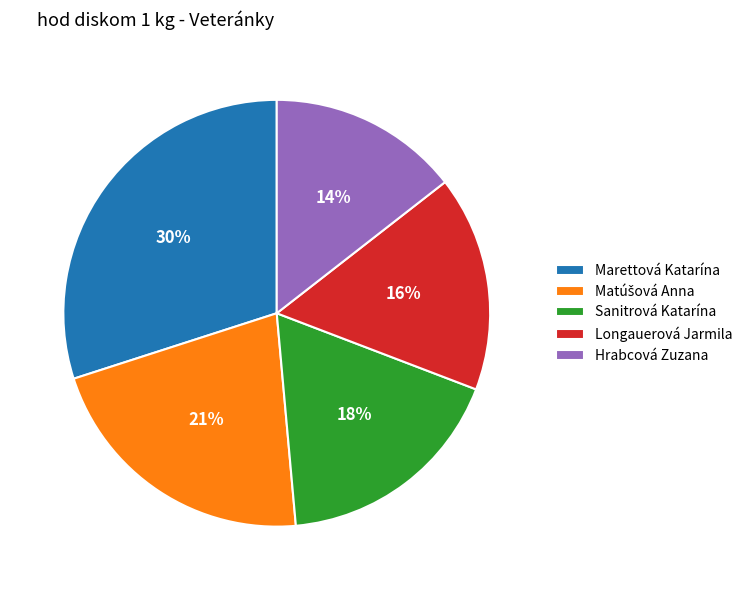

Does Hrabcová Zuzana represent more than half of the total?

No